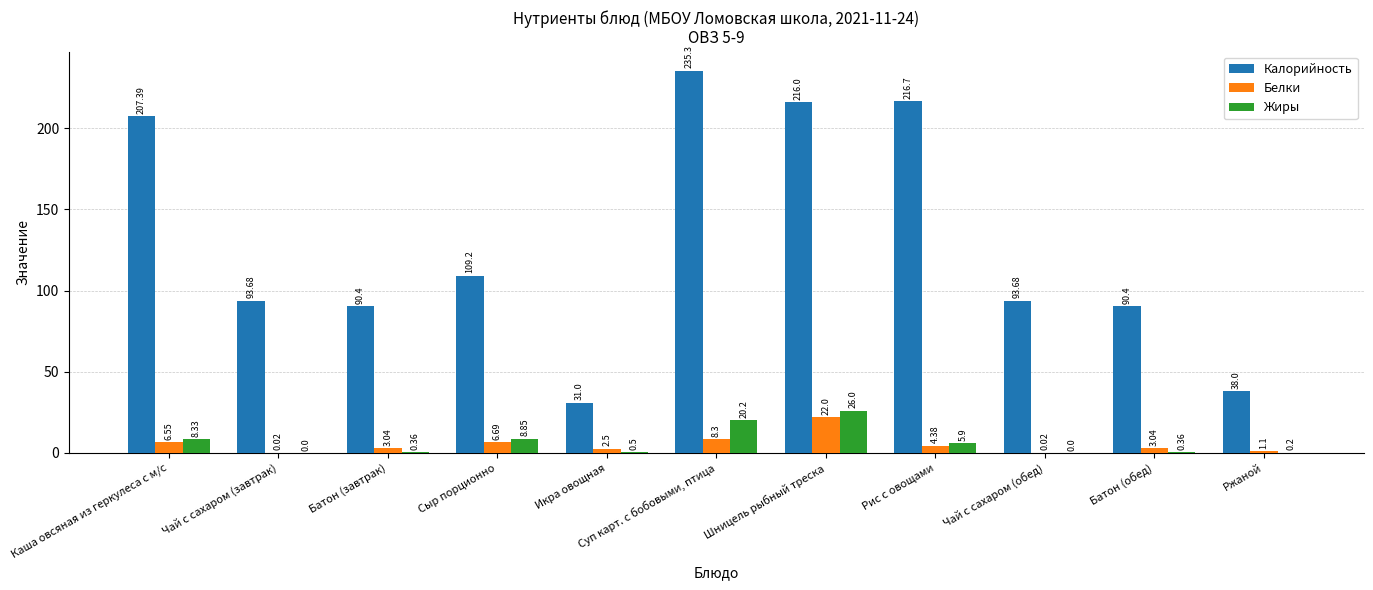

At which label is Жиры closest to 13?

Сыр порционно